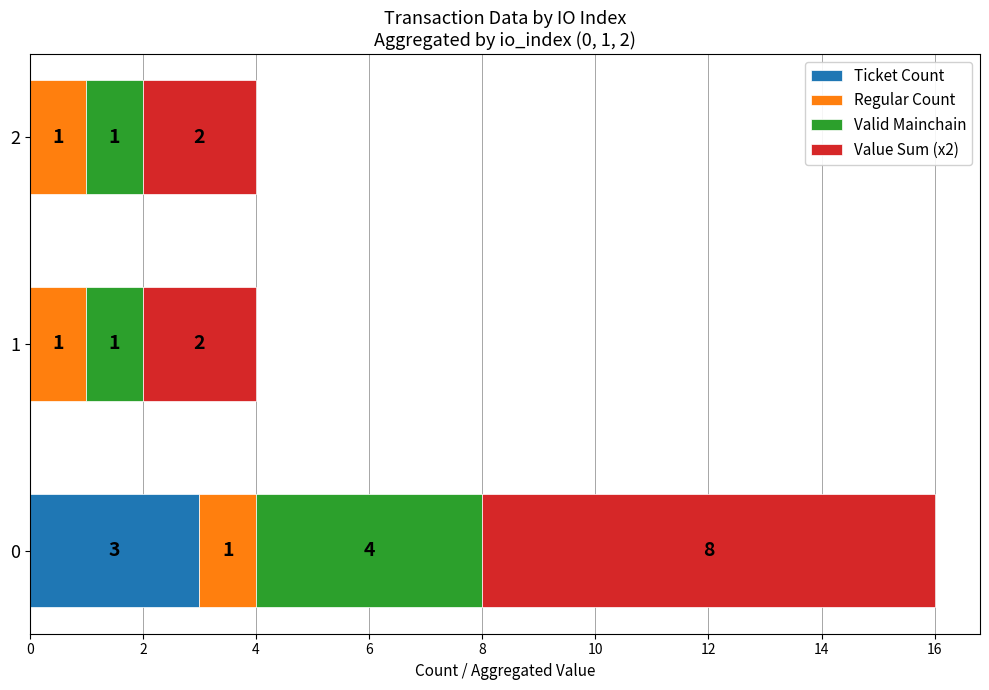

True or false: Ticket Count has a value of 0 at 1.

True